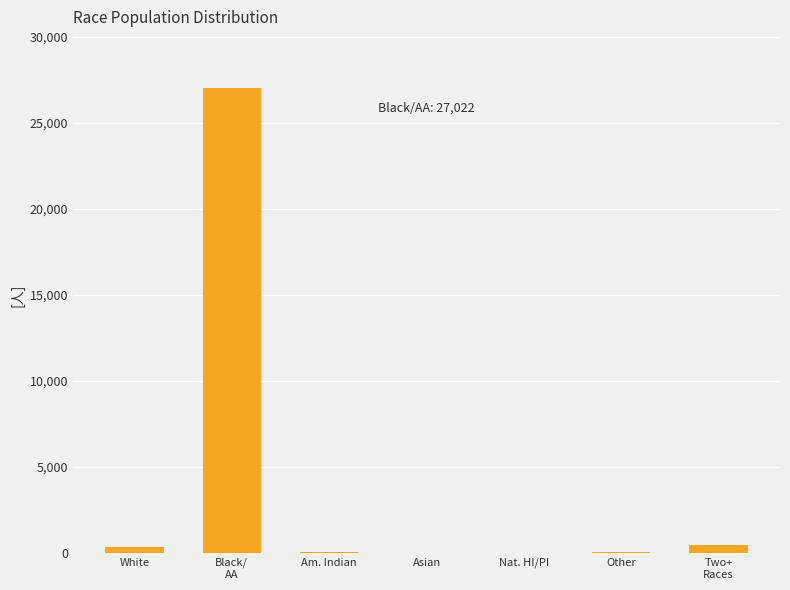

What is the maximum value shown in the chart?

27022